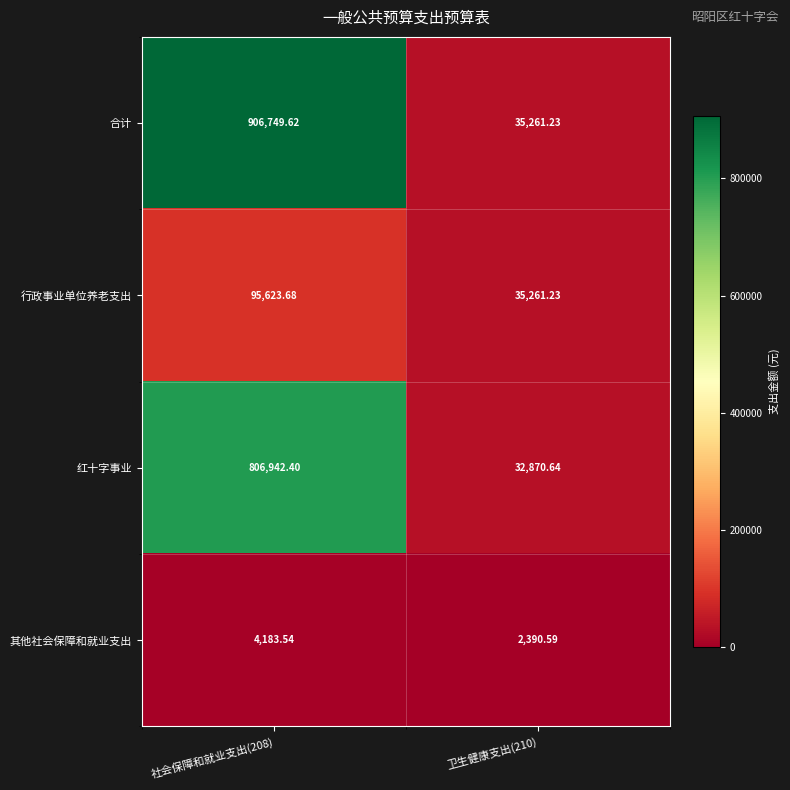

List the series in order of their peak value, highest first.

合计, 红十字事业, 行政事业单位养老支出, 其他社会保障和就业支出